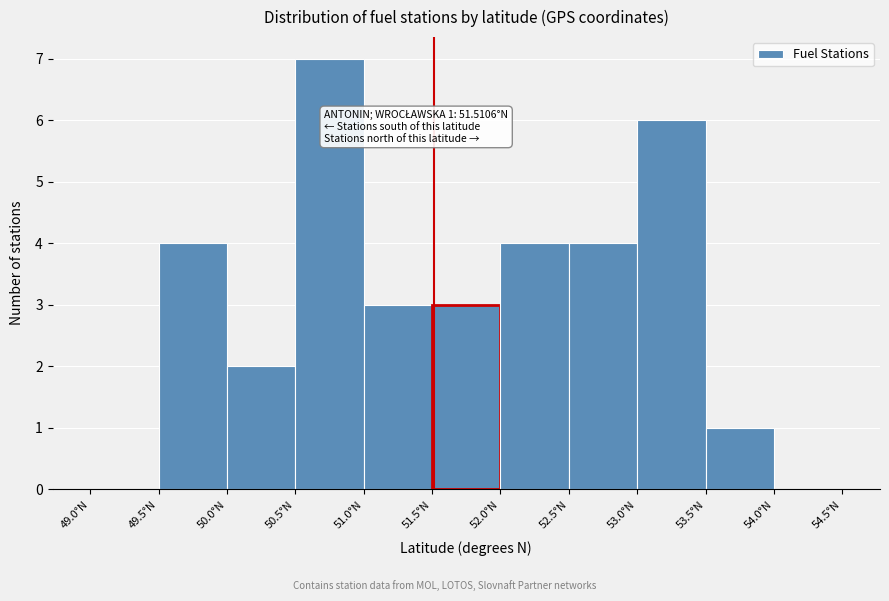

Which range on the x-axis has the tallest bar?

50.5 to 51.0